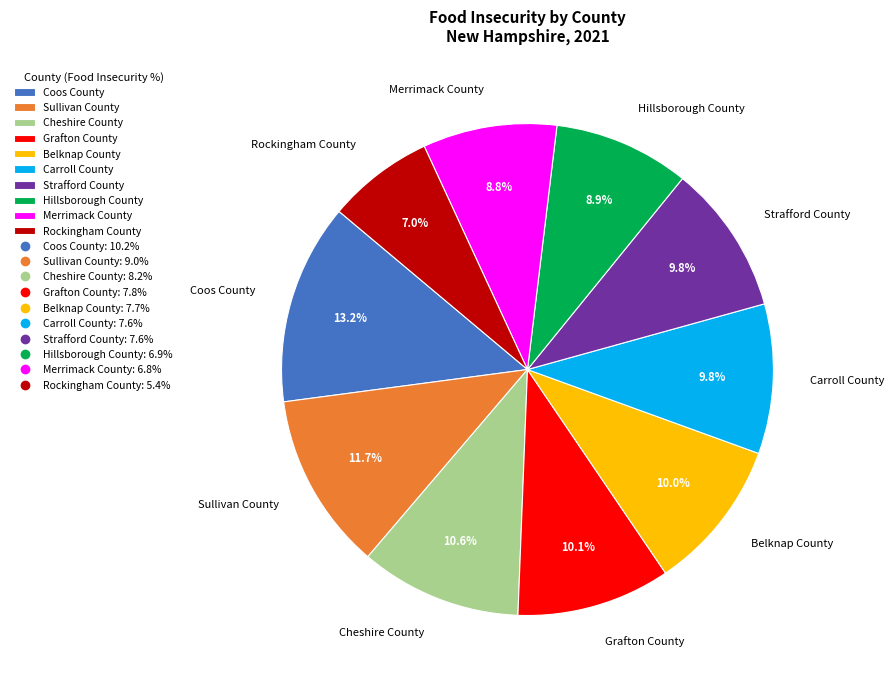

How many slices are in this pie chart?

10